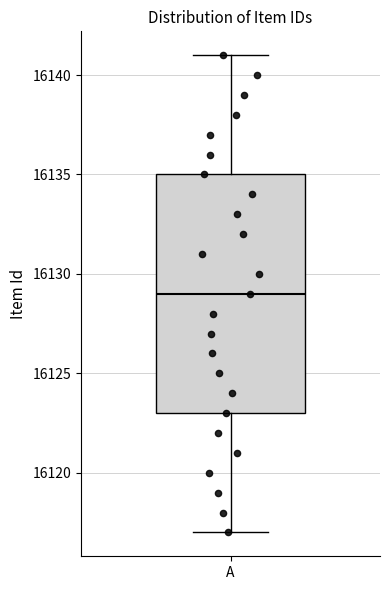

Where does the upper whisker of the box for A end on the y-axis? The values are not printed on the chart, so give them approximately, as read against the axis.

16141